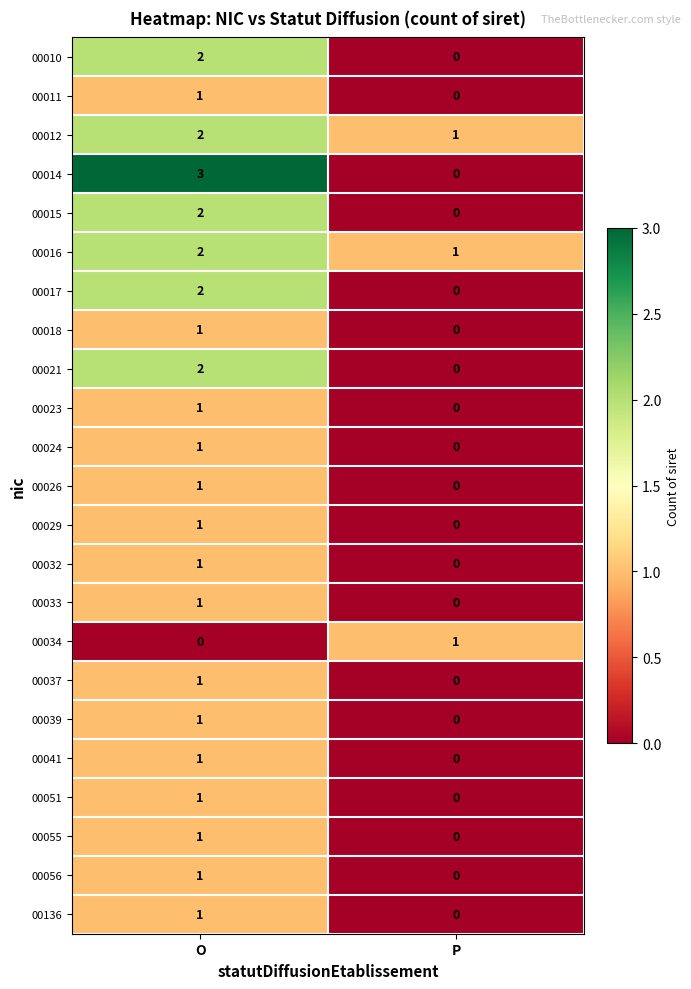

At which category is the sum across all series the highest?

O